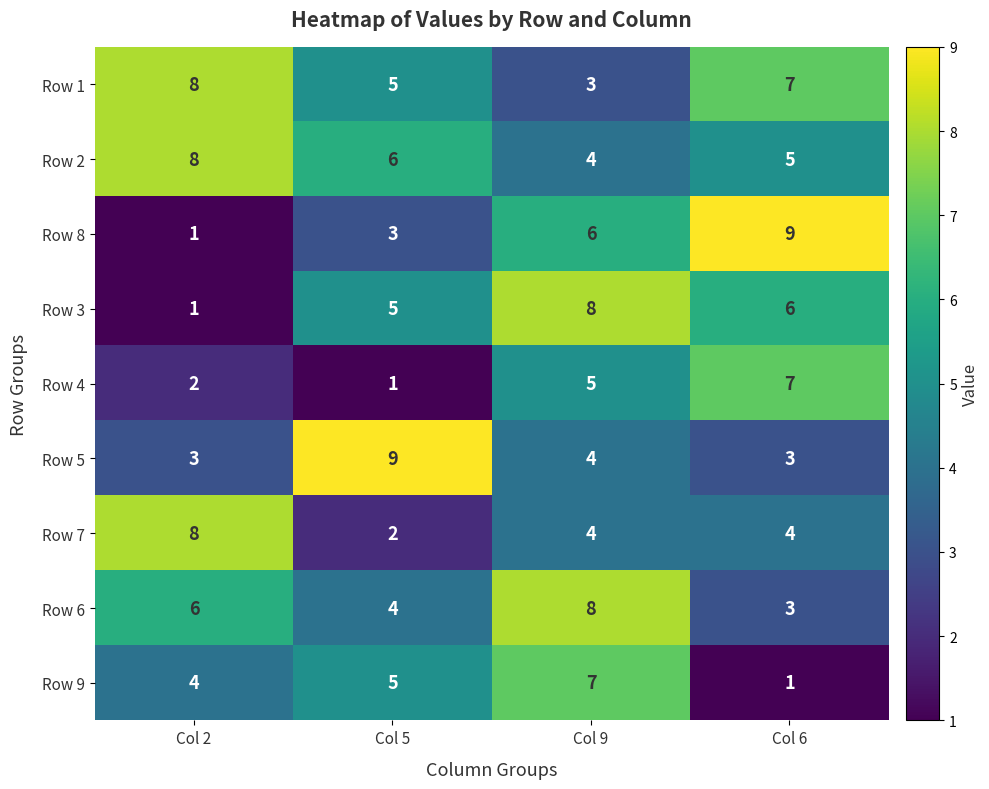

At which category is the sum across all series the highest?

Col 9